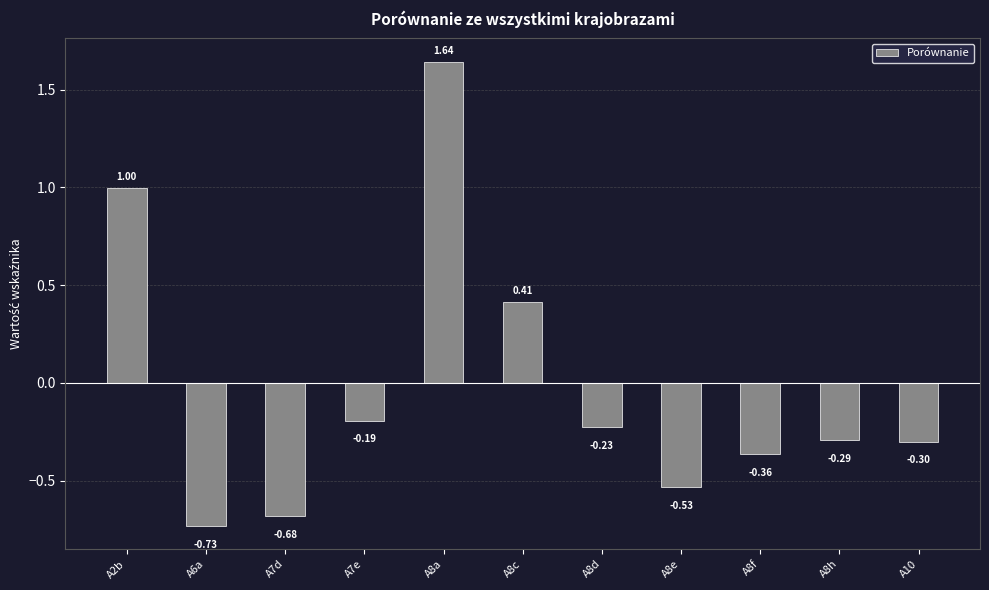

What is the label of the 11th bar from the left?

A10